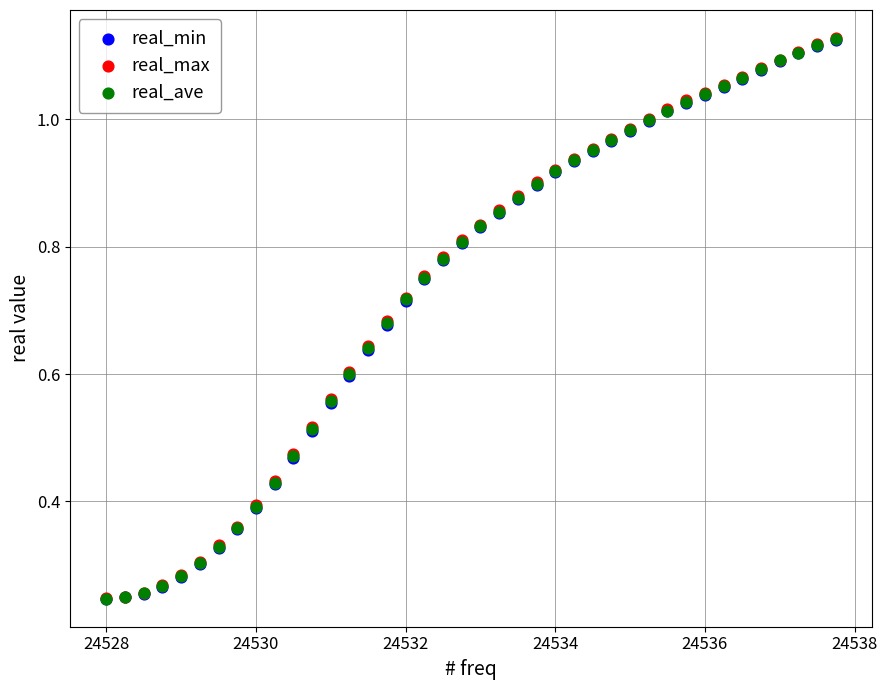

What are all the series names shown in the legend?

real_min, real_max, real_ave